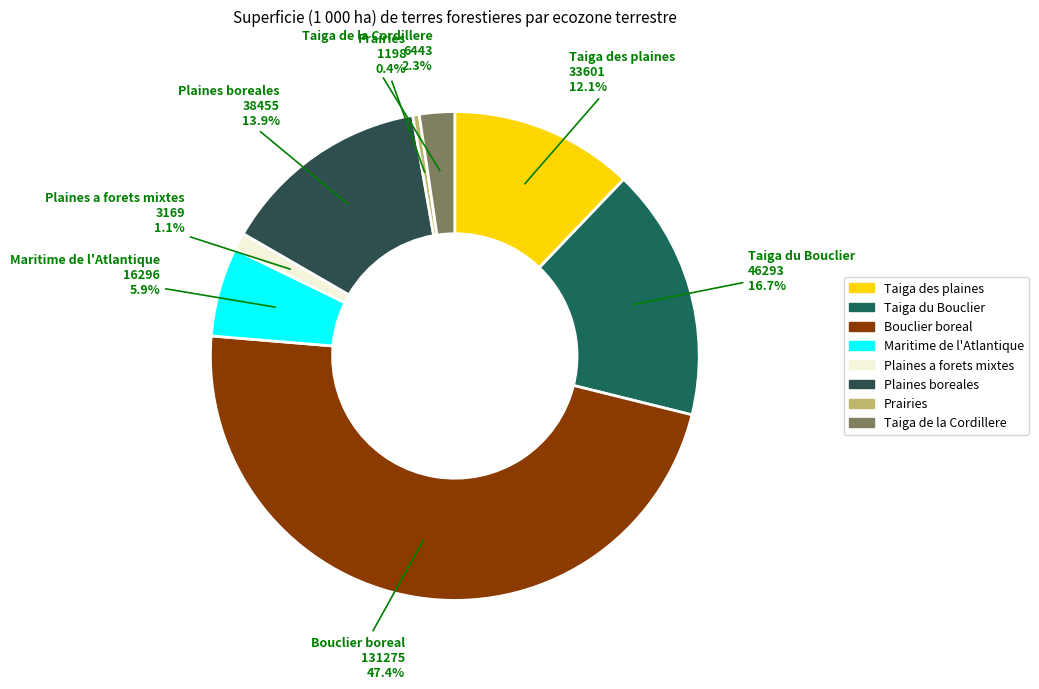

Does Plaines a forets mixtes represent more than half of the total?

No